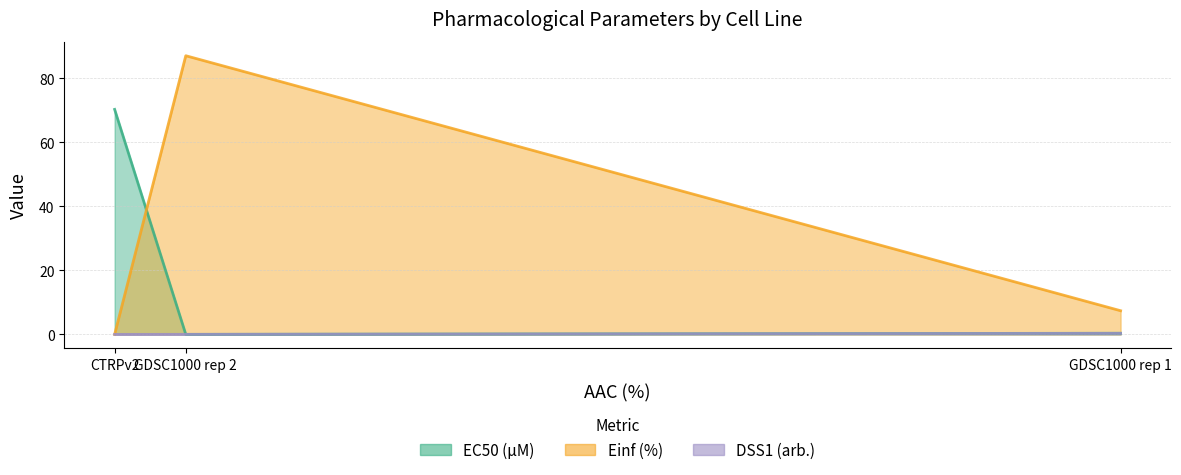

Is the value of DSS1 (arb.) at GDSC1000 rep 2 greater than the value of Einf (%) at CTRPv2?

Yes